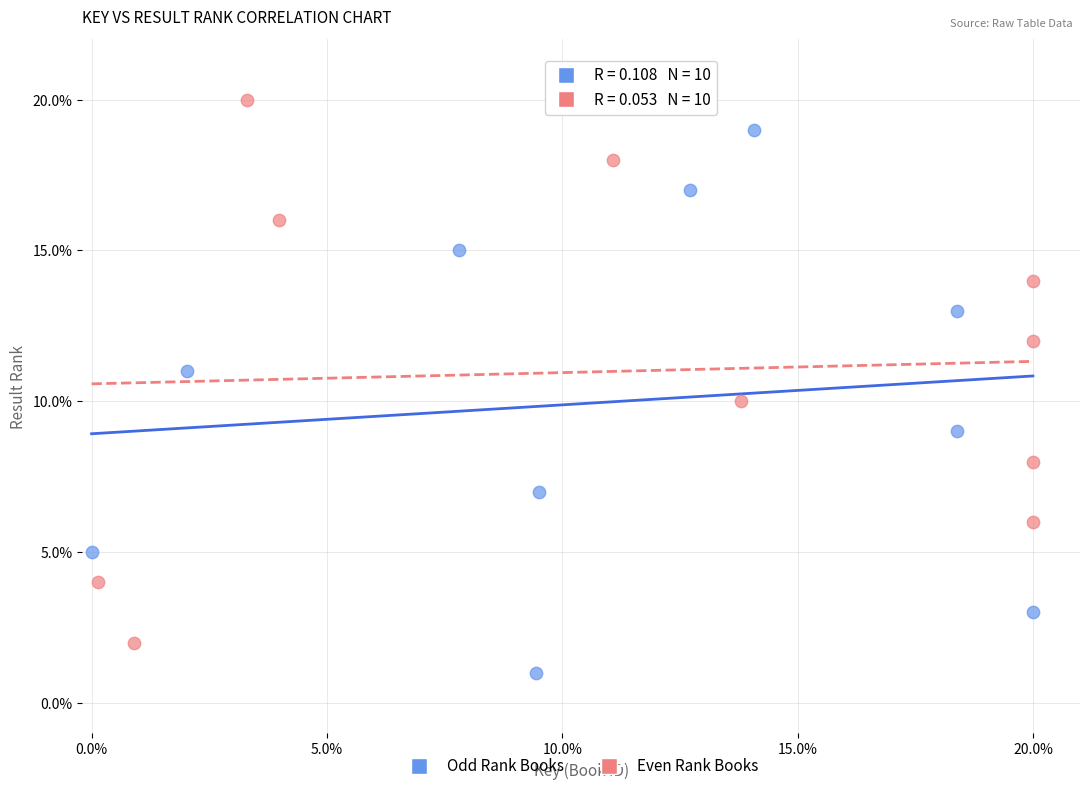

Which series reaches the minimum Y coordinate?

Odd Rank Books